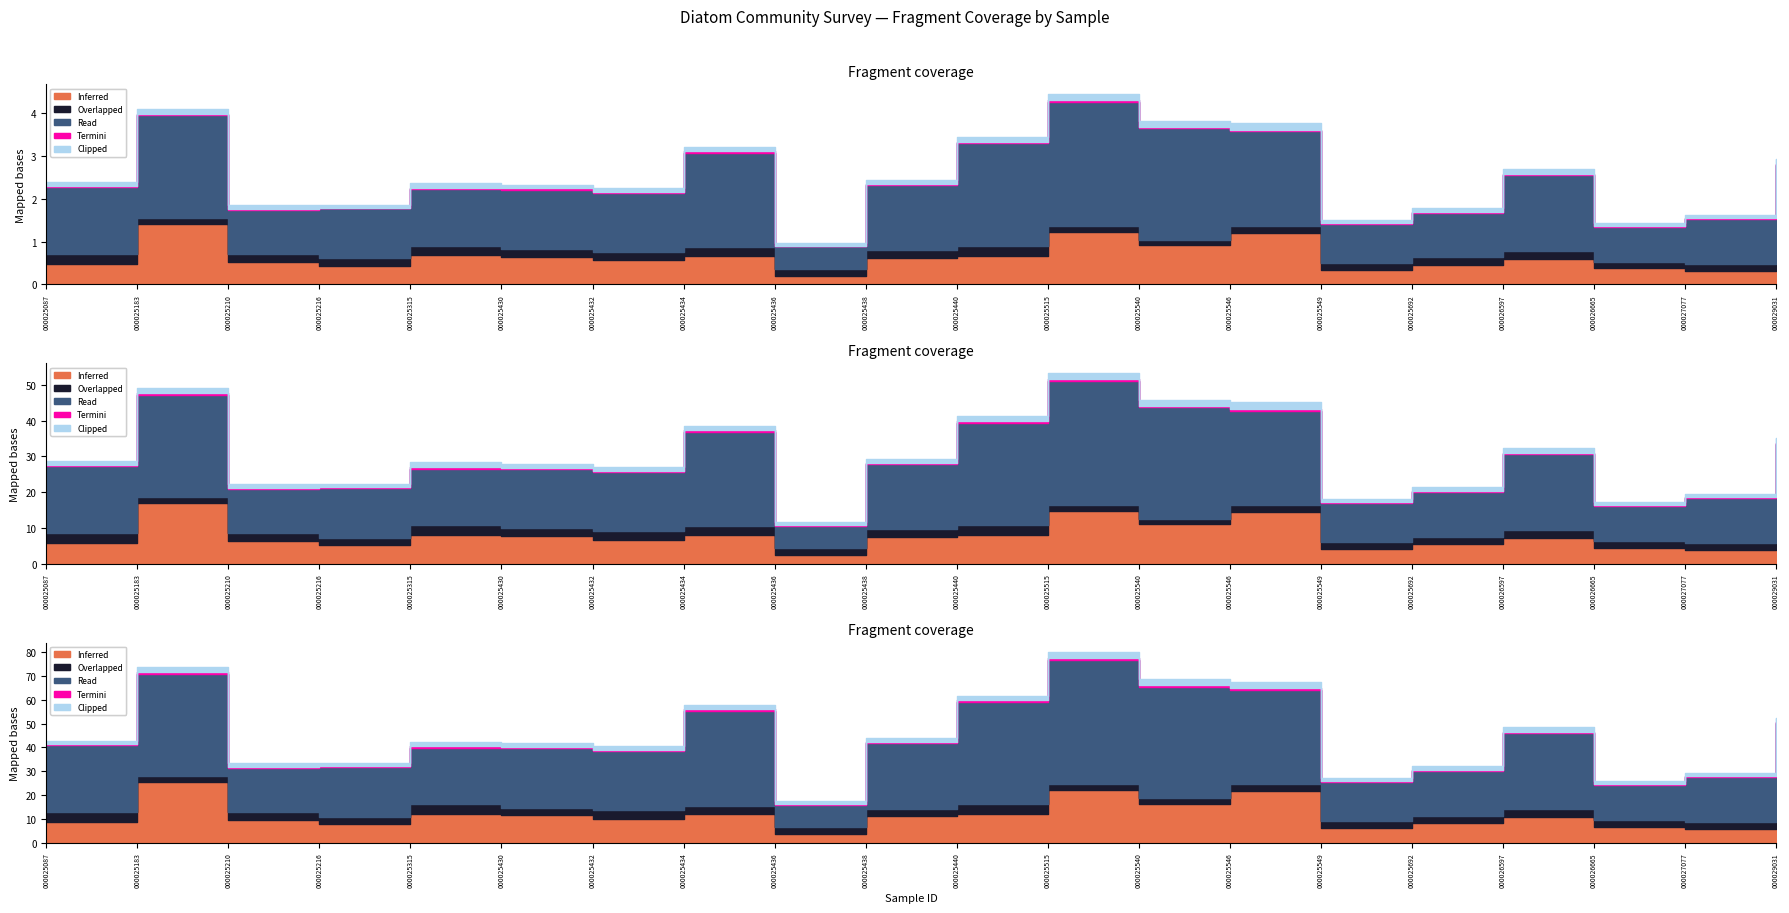

True or false: Clipped and Inferred cross at least once.

False